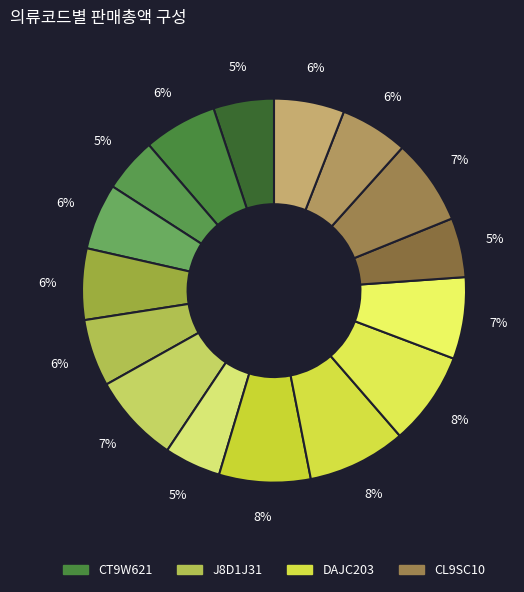

Count the number of slices in the pie.

16